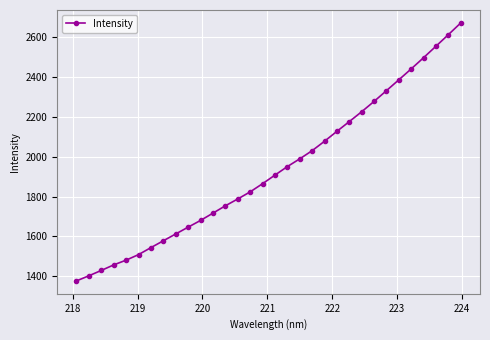

True or false: the data has more than 2 interior local peaks.

False